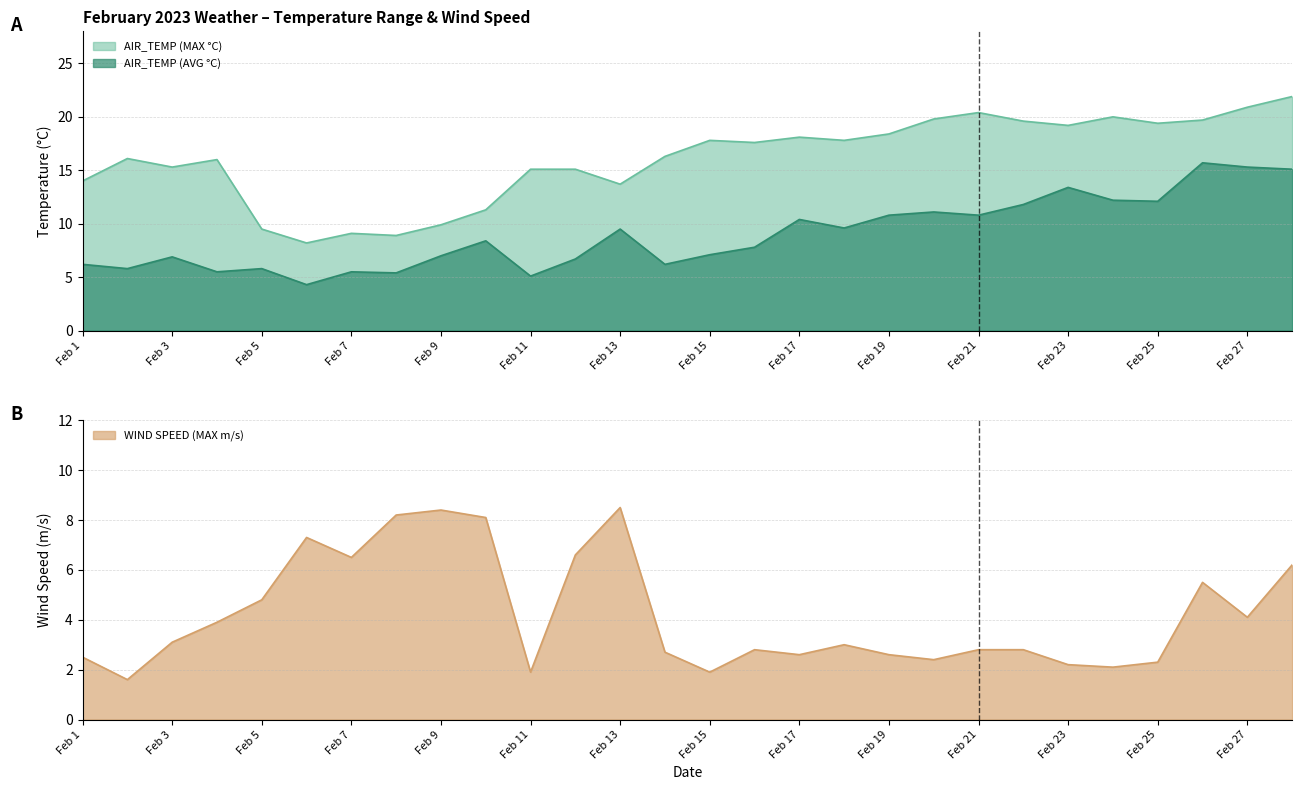

After their last crossing, which series has the higher values: AIR_TEMP (AVG °C) or WIND SPEED (MAX m/s)?

AIR_TEMP (AVG °C)